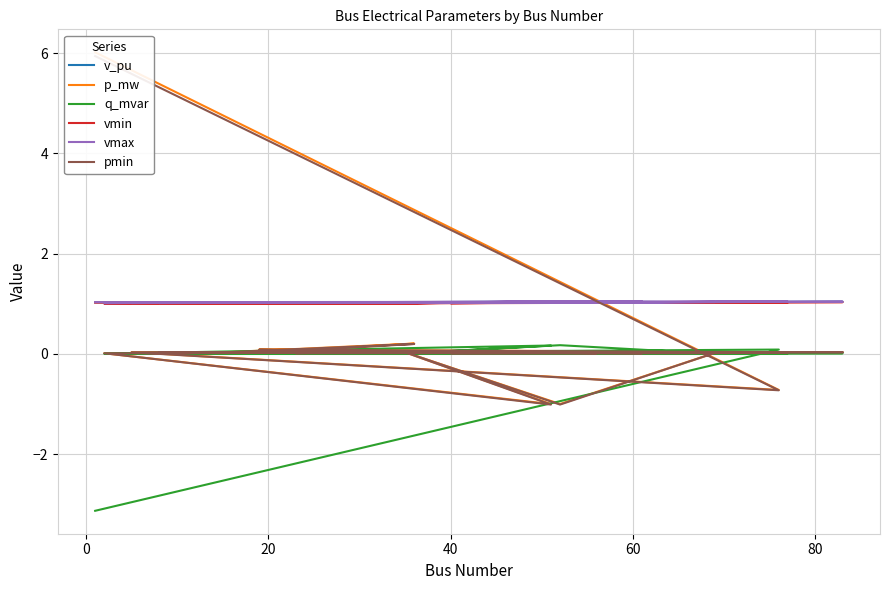

What are all the series names shown in the legend?

v_pu, p_mw, q_mvar, vmin, vmax, pmin